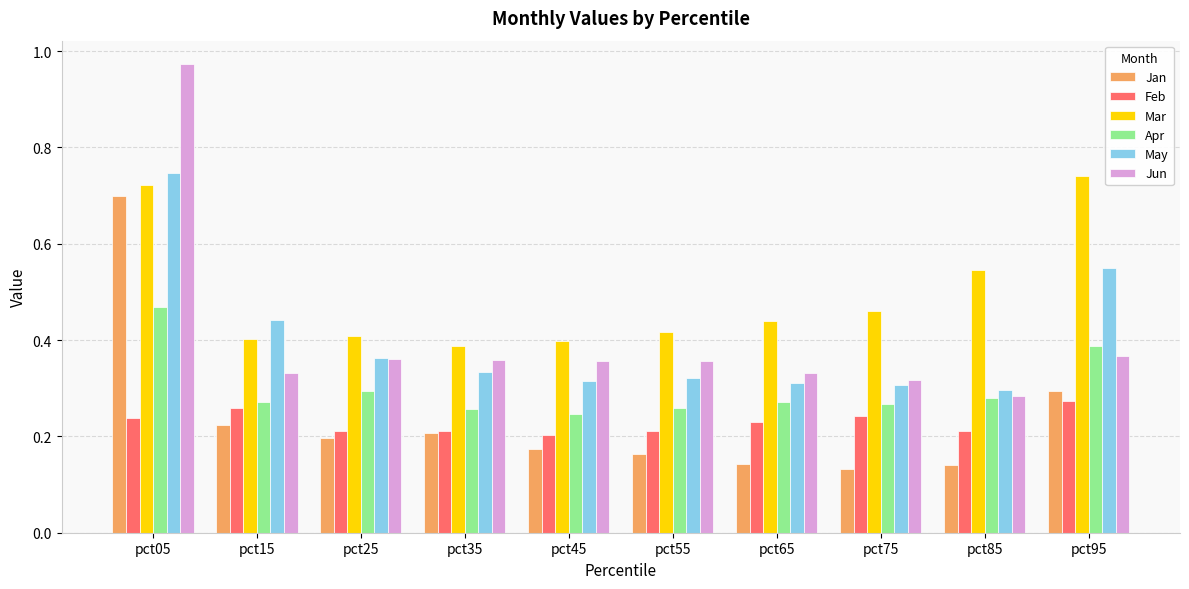

How many Feb values are between 0 and 1?

10